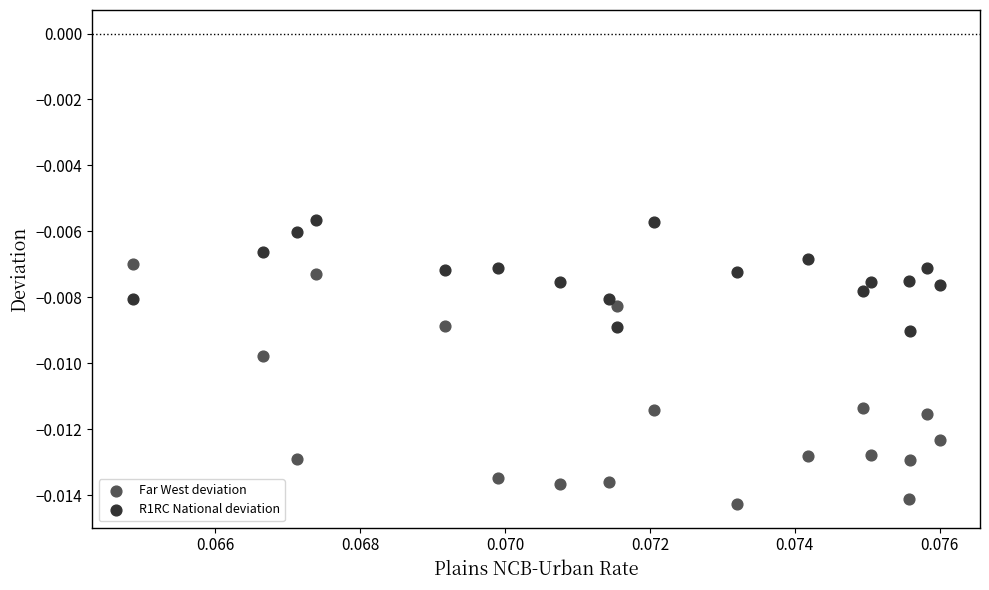

Which series contains the highest Y value?

R1RC National deviation